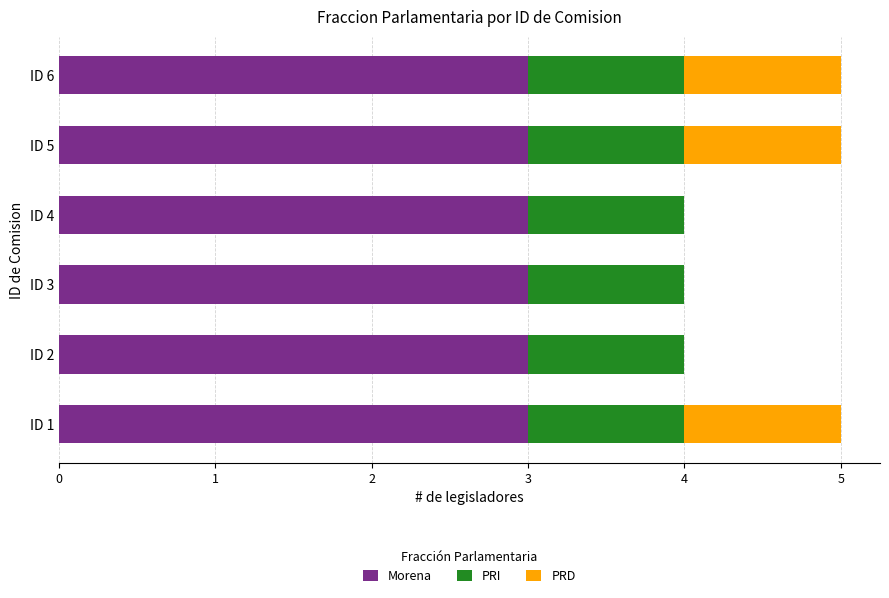

What is the maximum value for Morena?

3